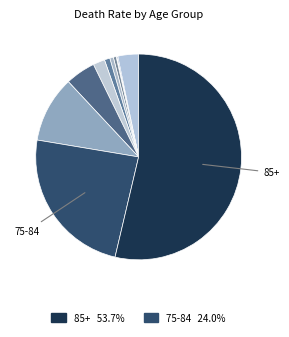

Which category accounts for the majority?

85+